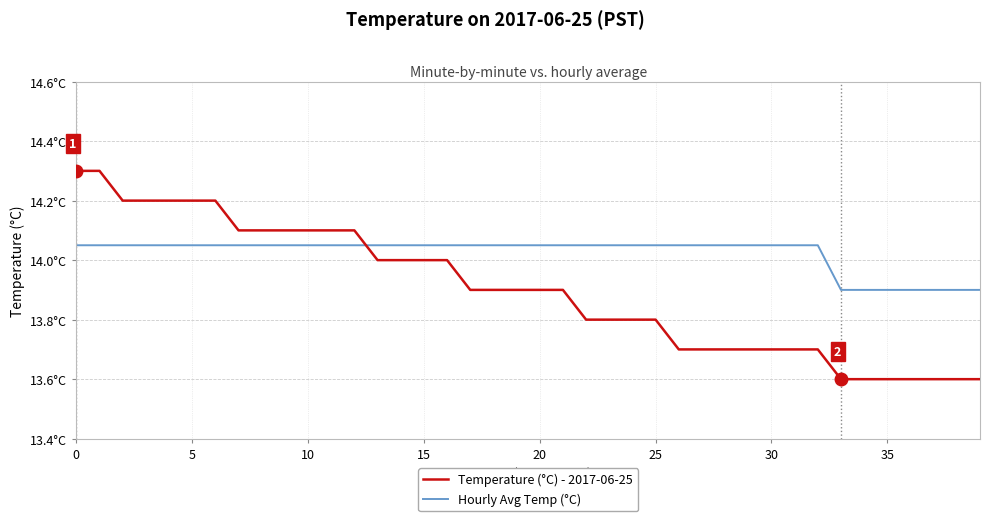

Rank the series by their maximum value, from highest to lowest.

Temperature (°C) - 2017-06-25, Hourly Avg Temp (°C)